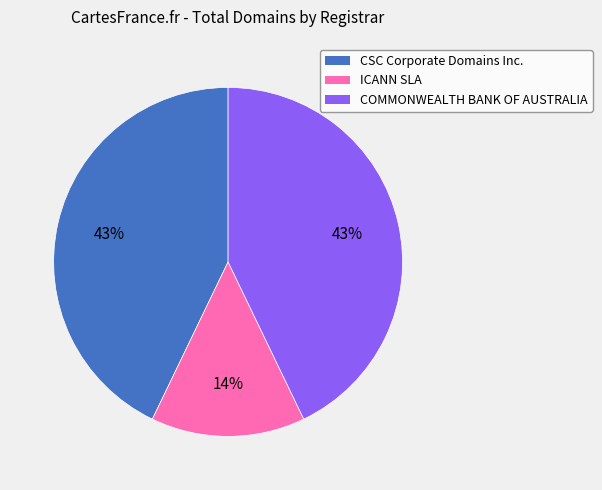

What percentage is the ICANN SLA slice, to the nearest percent?

14%